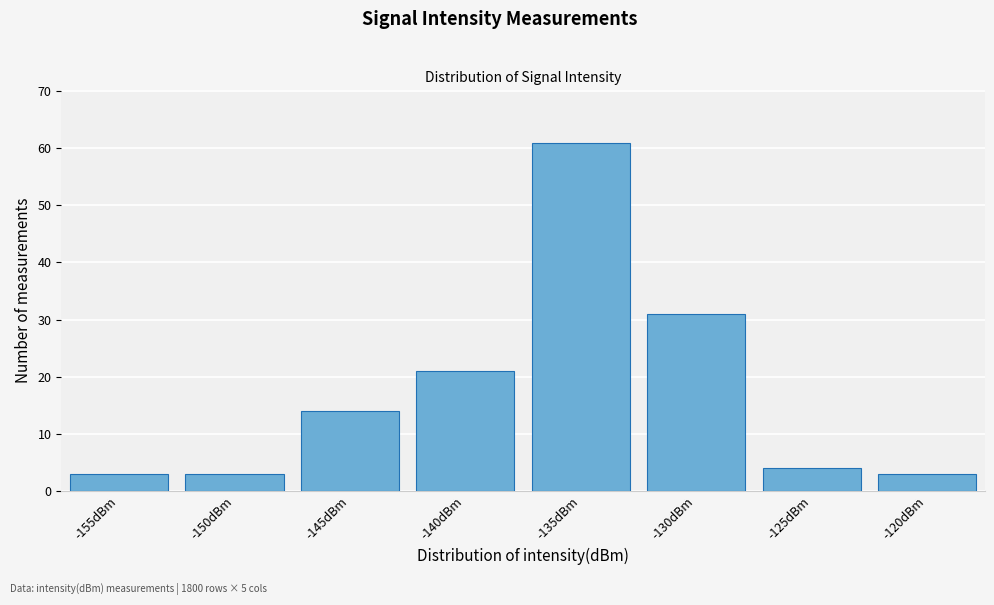

Reading right to left, what are all the values shown in this chart?

3	4	31	61	21	14	3	3